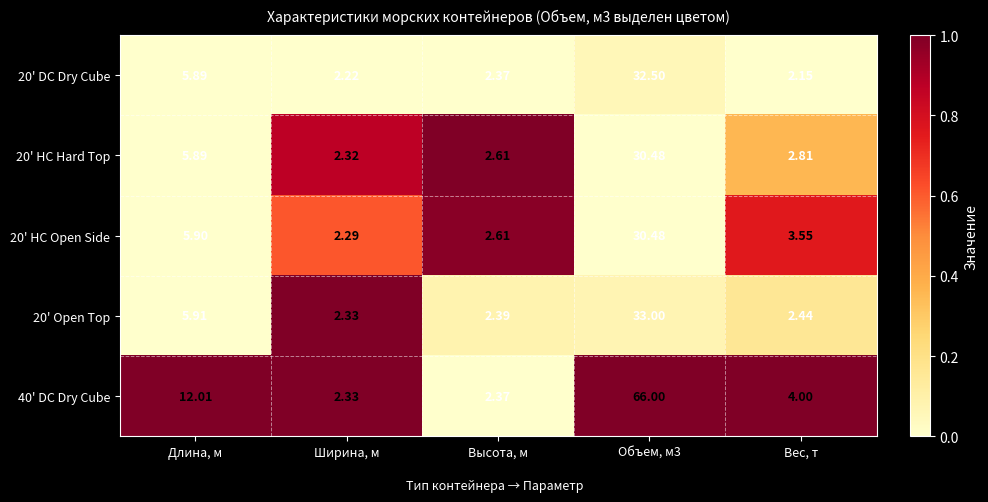

Where is 20' HC Hard Top nearest to the value 16?

Длина, м